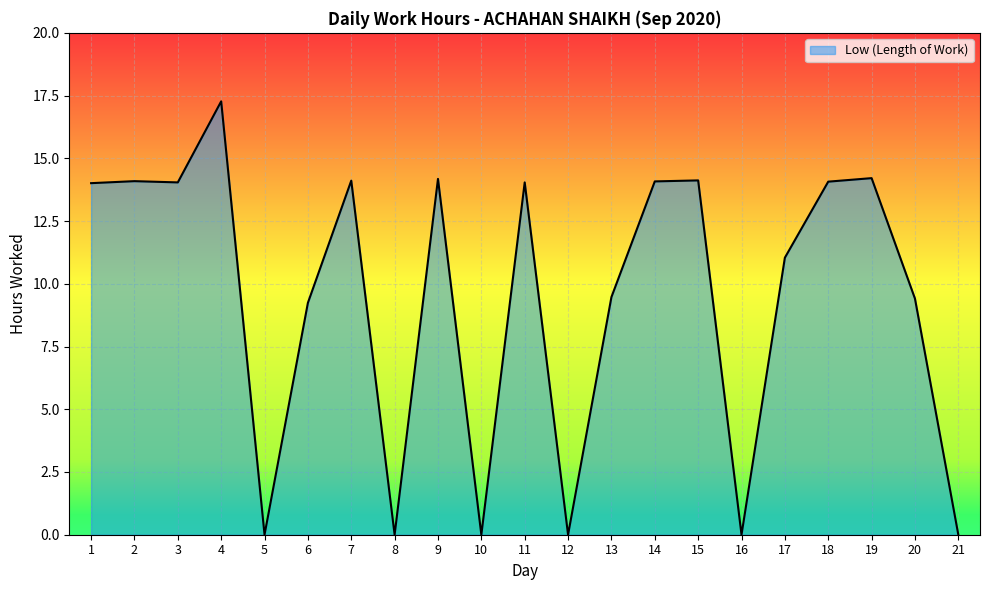

True or false: the data shows 7.2 at 5.

False